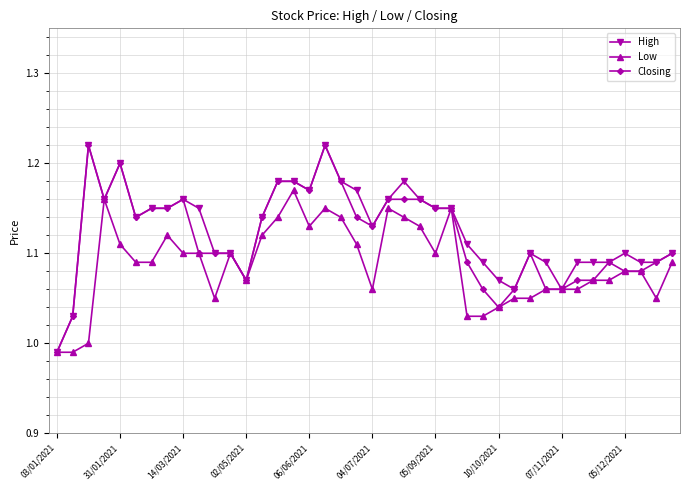

True or false: Low has more than 2 points higher than both neighbors.

True